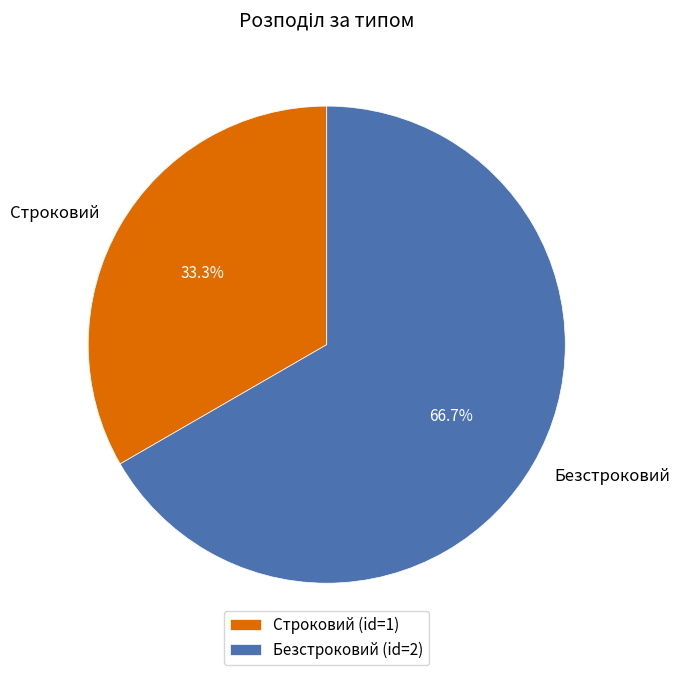

True or false: Безстроковий accounts for 52% of the total.

False